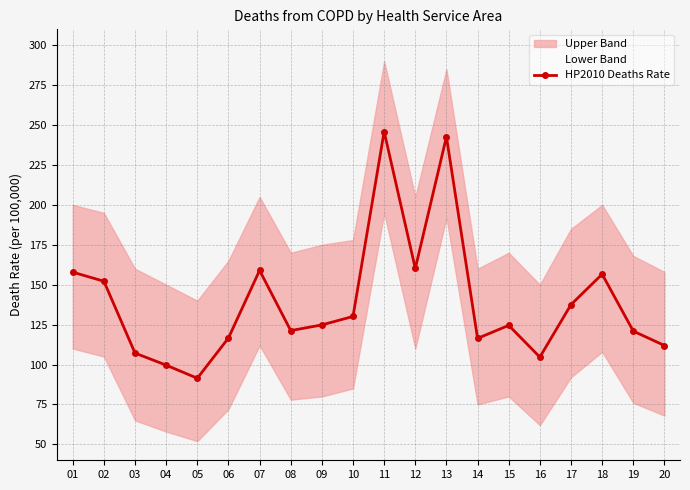

True or false: the data shows 157.8 at 01.

True